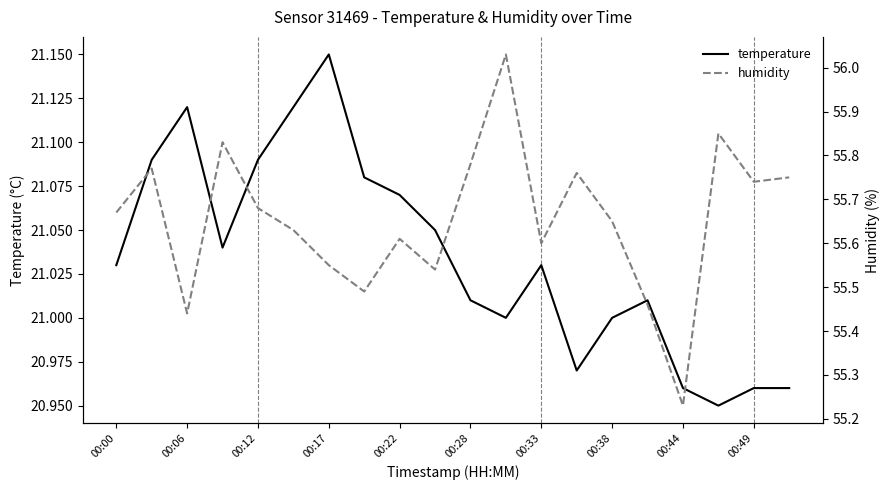

True or false: humidity and temperature cross at least once.

False